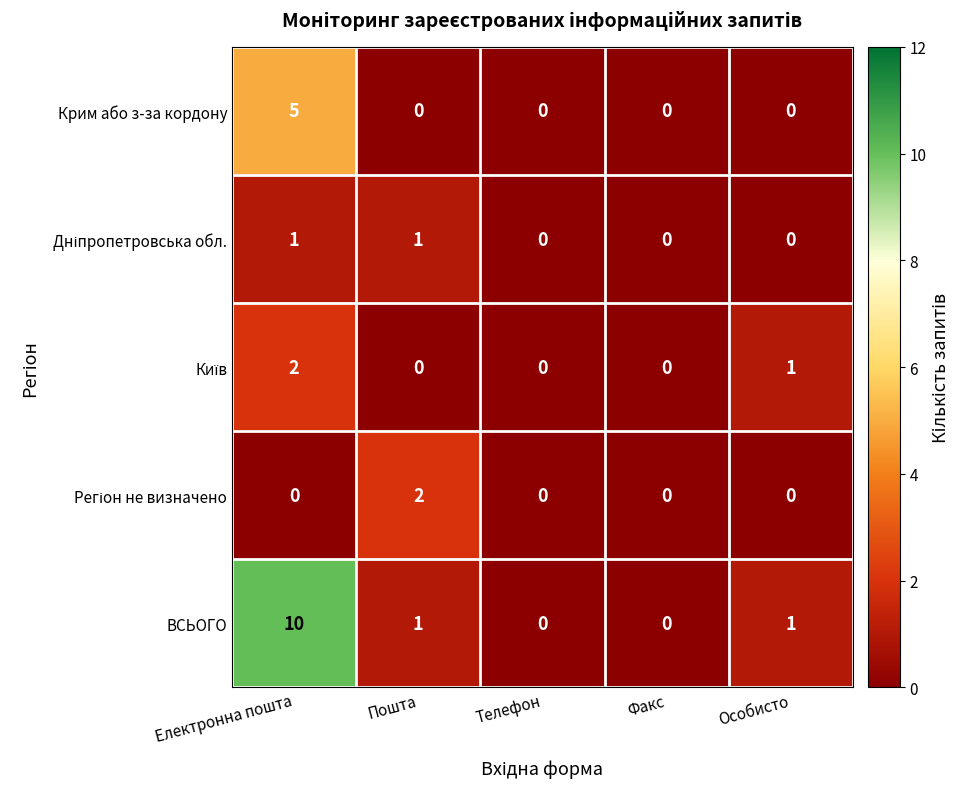

What is the sum of all ВСЬОГО values?

12